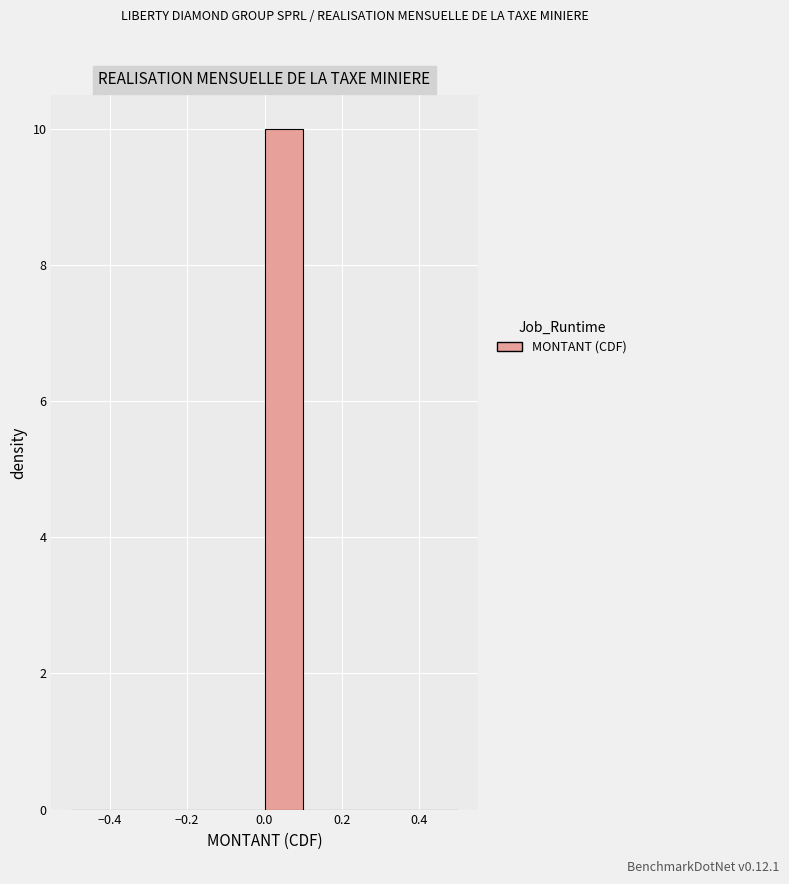

Reading left to right, list every bar in this chart as the range it spans on the x-axis followed by its height. The values are not printed on the chart, so give them approximately, as read against the axis.

-0.5 to -0.4: 0
-0.4 to -0.3: 0
-0.3 to -0.2: 0
-0.2 to -0.1: 0
-0.1 to 0.0: 0
0.0 to 0.1: 10
0.1 to 0.2: 0
0.2 to 0.3: 0
0.3 to 0.4: 0
0.4 to 0.5: 0